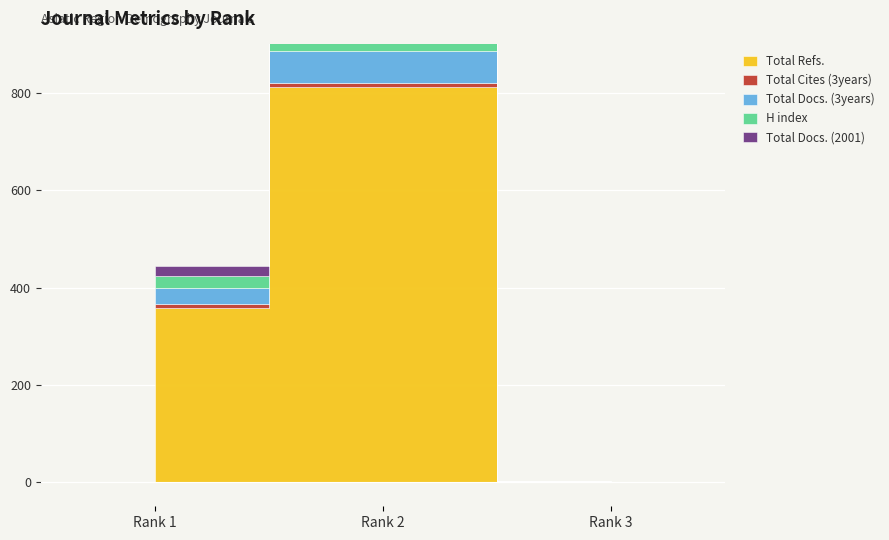

Which series has the widest spread of values?

Total Refs.